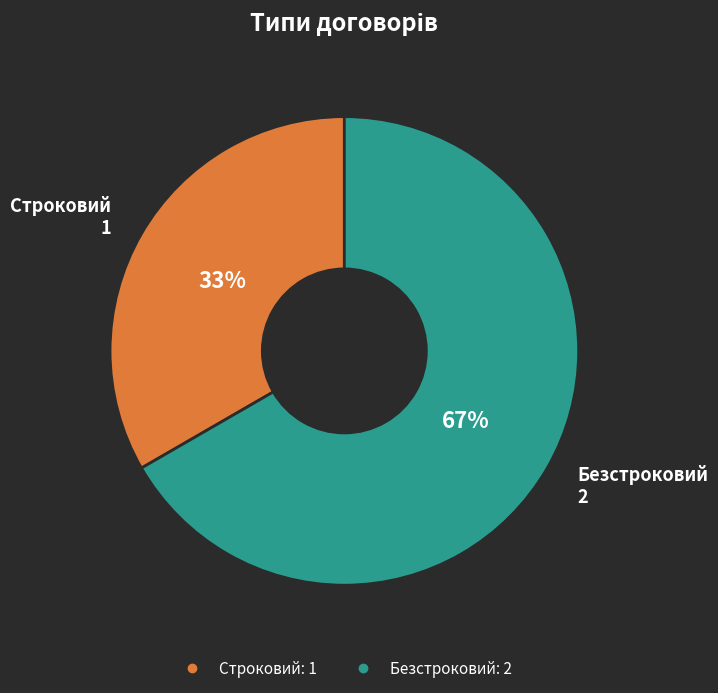

Count the number of slices in the pie.

2